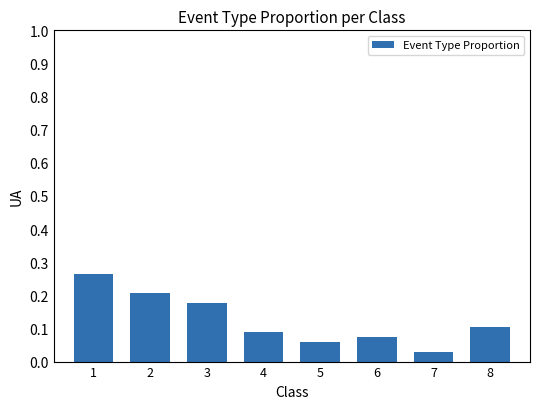

At which label is the value closest to 0?

7